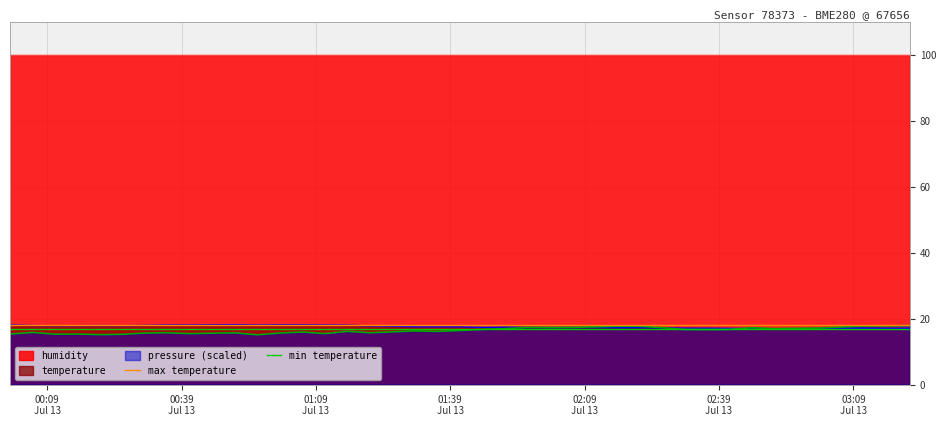

What is the minimum value for pressure (scaled)?

15.1